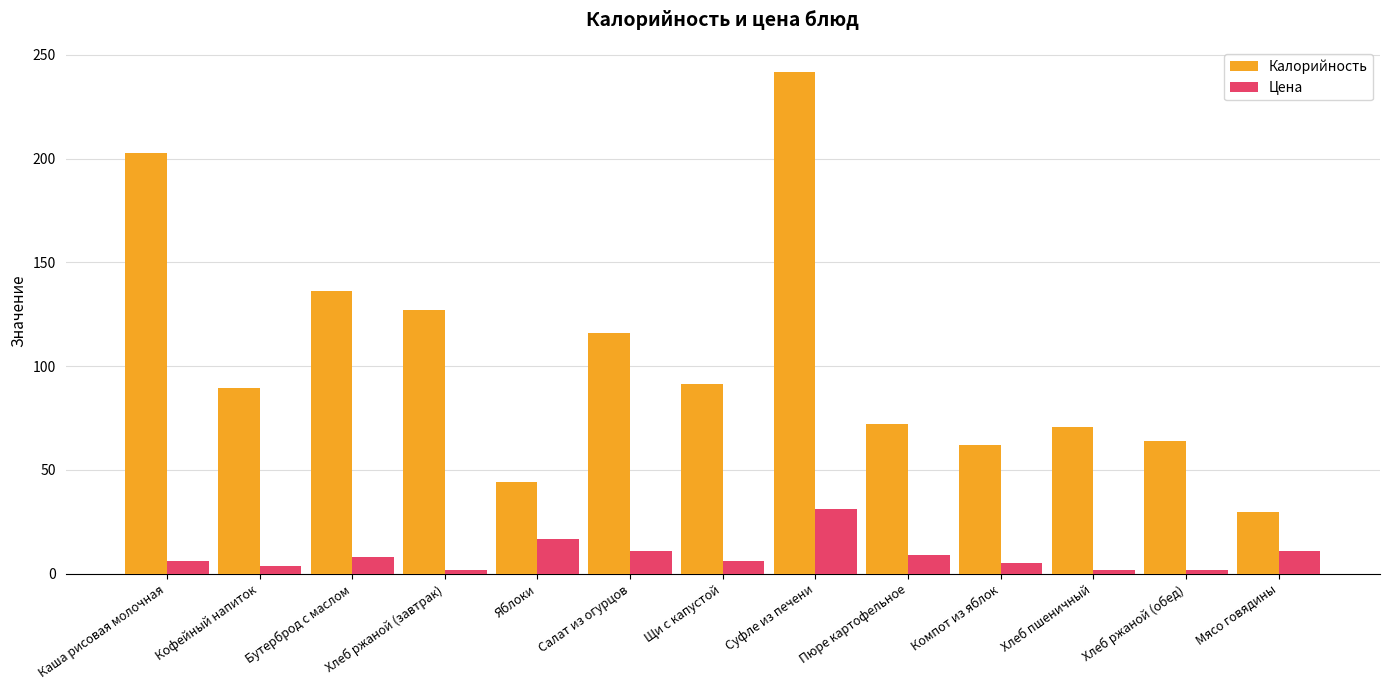

The Калорийность series shows 40.2 at Мясо говядины. True or false?

False